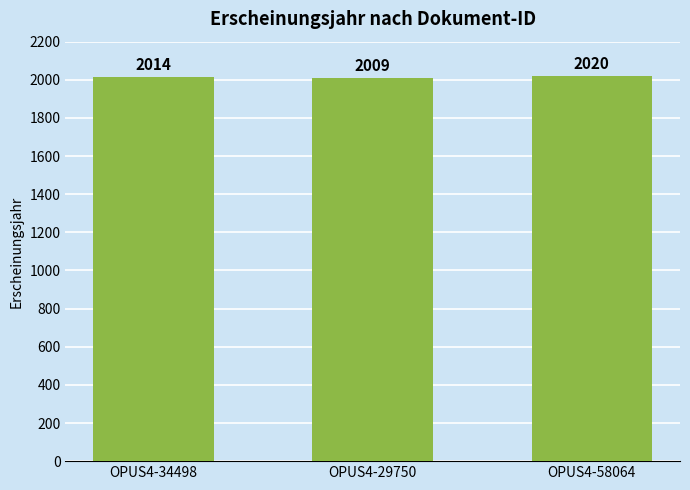

Where is the data nearest to the value 2014?

OPUS4-34498